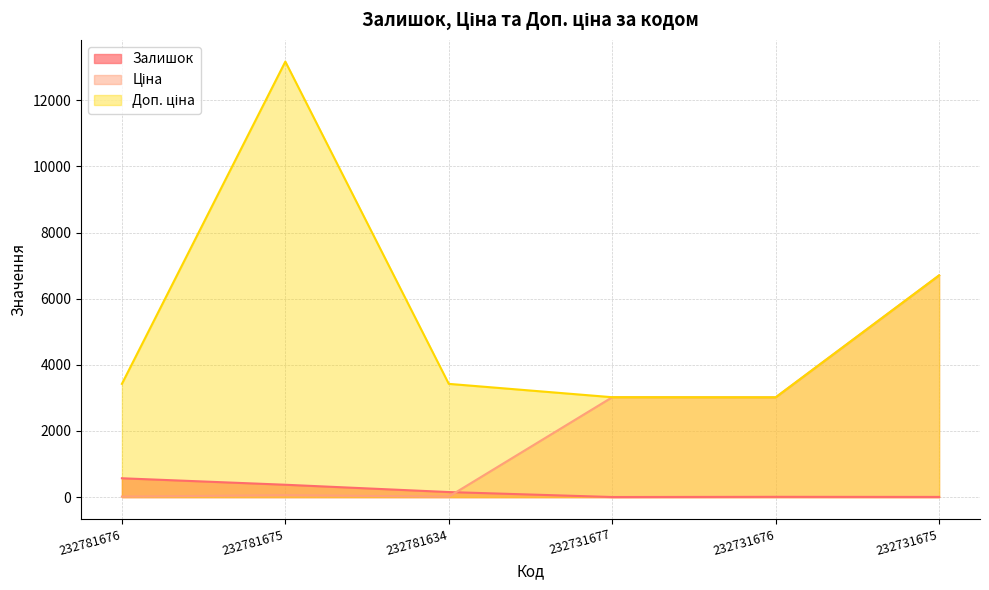

What is the difference between the highest and lowest values at 232731676?

3009.0